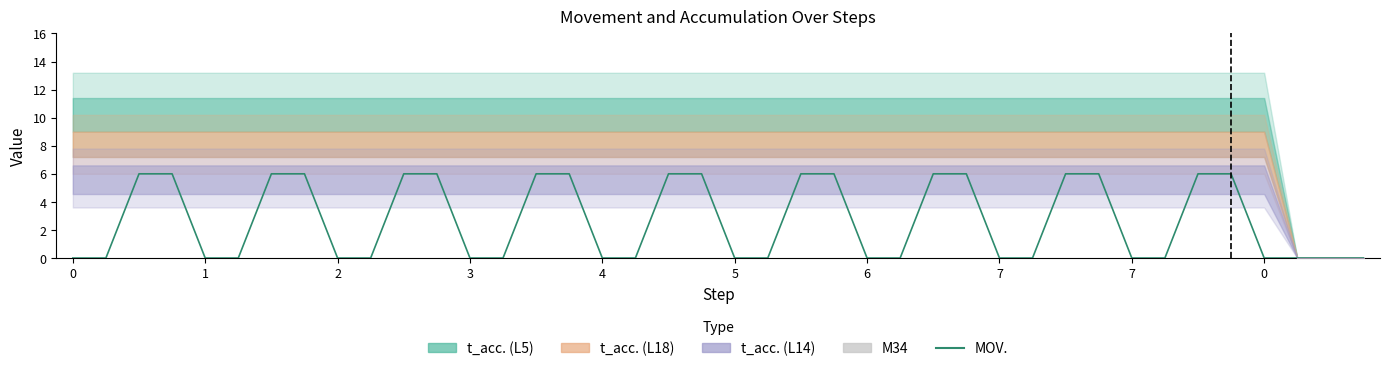

How many bars are there in total?

80